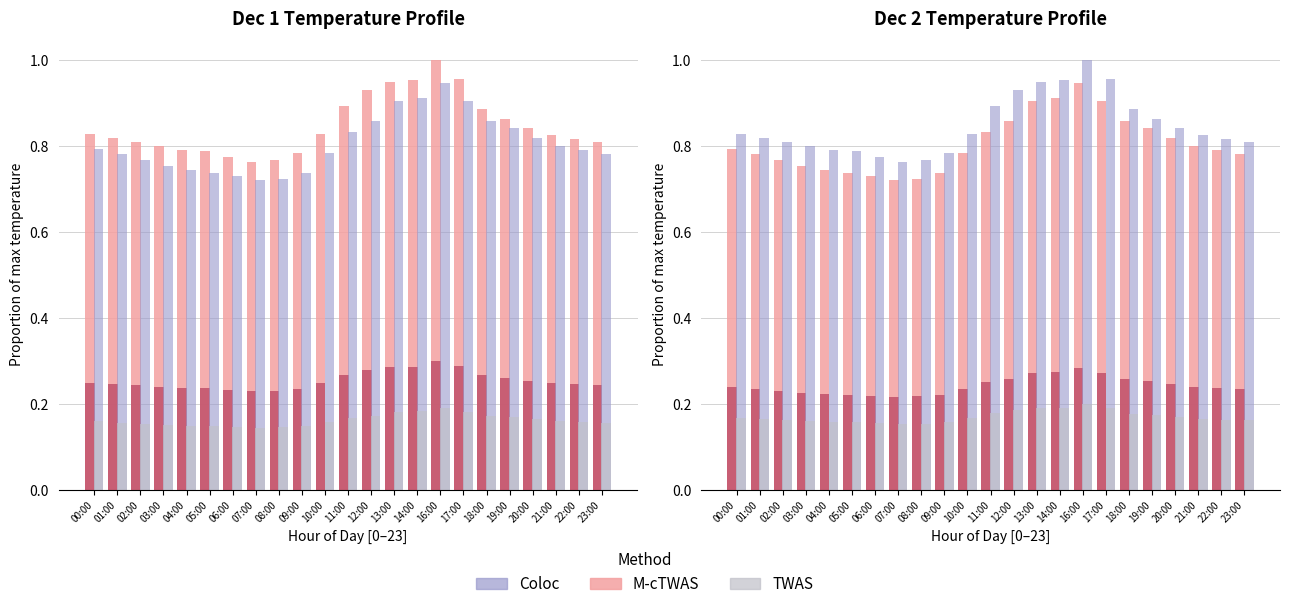

Rank the categories by Dec 1 value from lowest to highest.

07:00, 08:00, 06:00, 09:00, 05:00, 04:00, 03:00, 02:00, 23:00, 22:00, 01:00, 21:00, 00:00, 10:00, 20:00, 19:00, 18:00, 11:00, 12:00, 13:00, 14:00, 17:00, 16:00